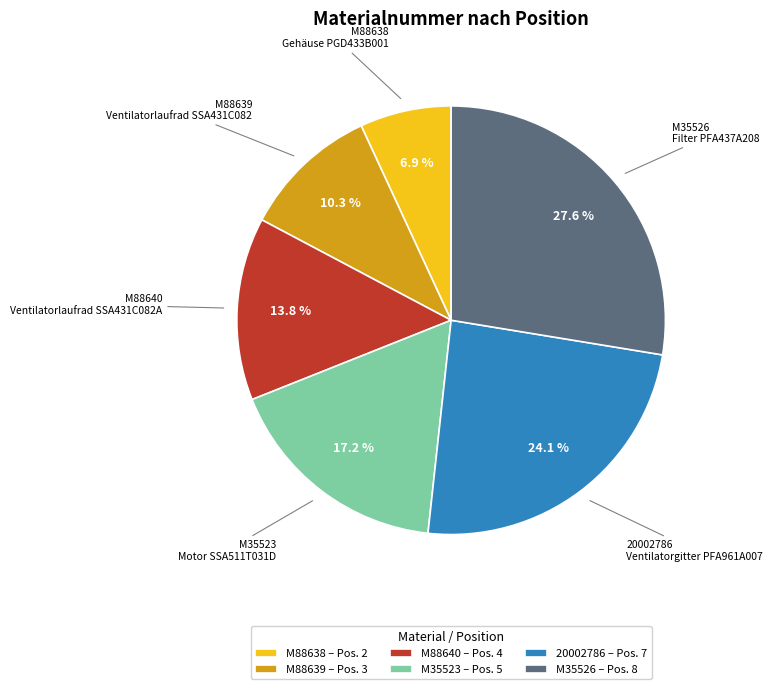

Between M88638 and M88639, which is larger?

M88639